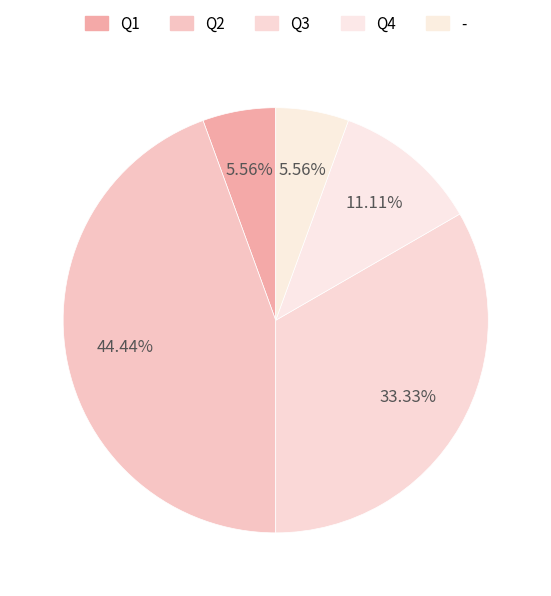

Approximately how many times larger is the value at Q2 compared to -?

8.0